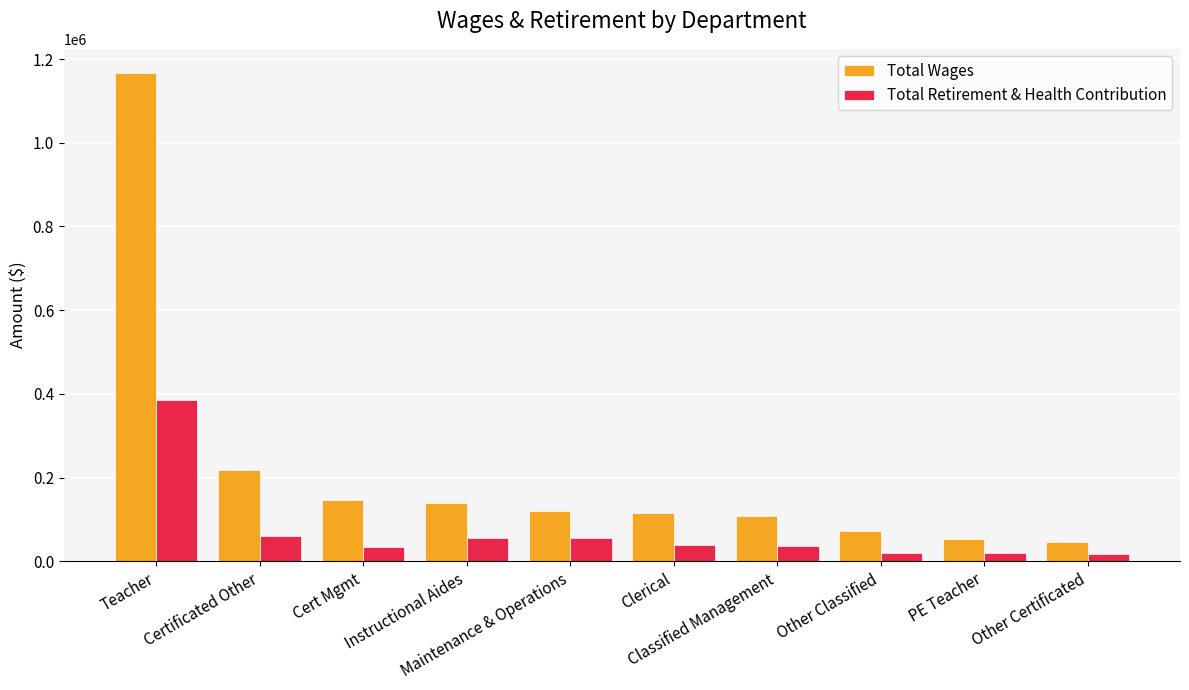

What is the difference between the maximum and minimum values in the Total Wages series?

1120404